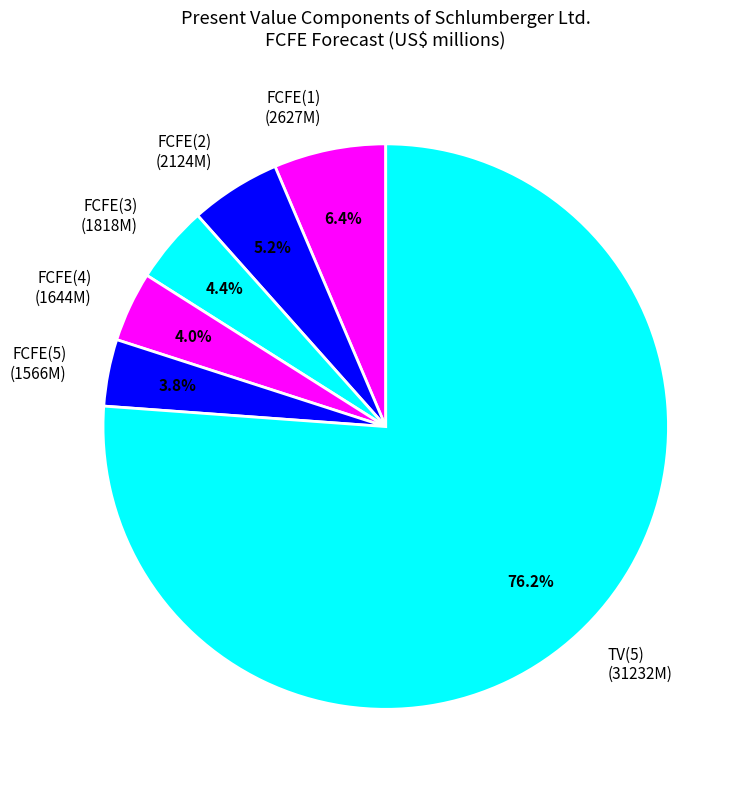

Between FCFE(5) and FCFE(3), which is larger?

FCFE(3)